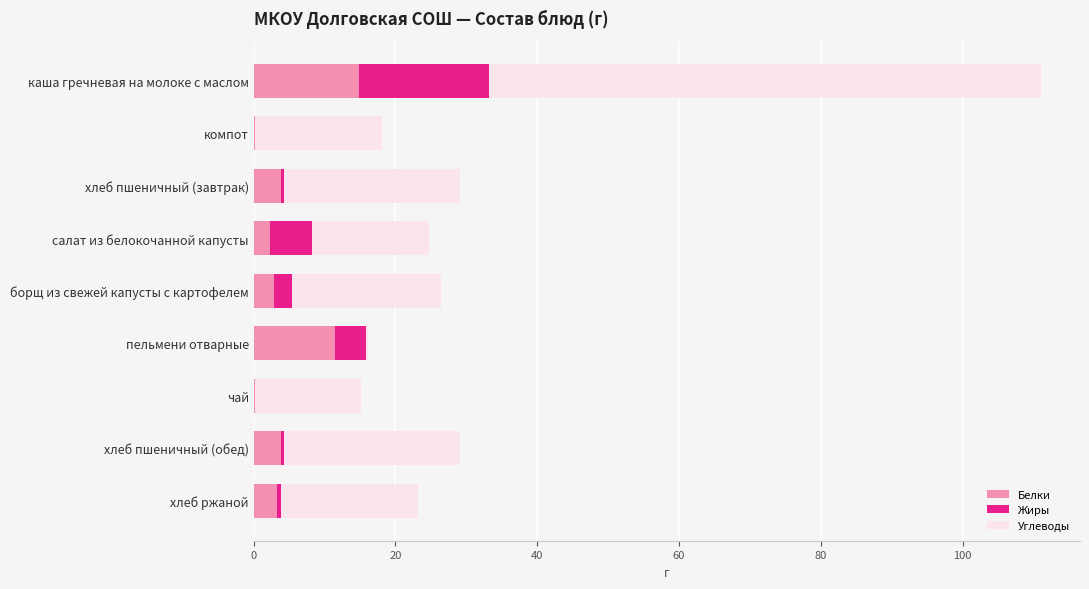

At which category is the sum across all series the highest?

каша гречневая на молоке с маслом